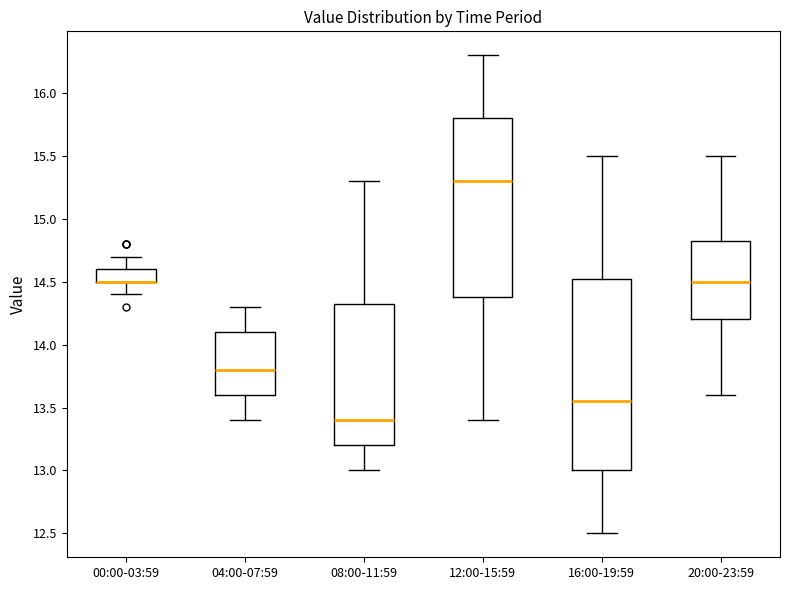

Which box is the tallest, from its lower edge to its upper edge?

16:00-19:59